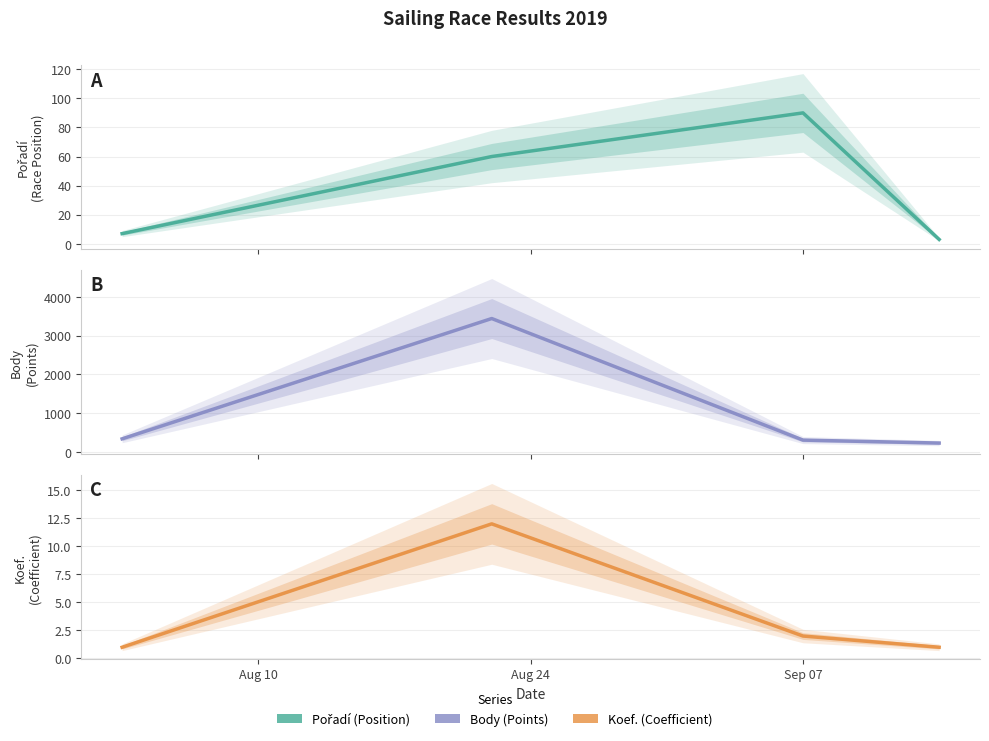

Reading left to right, list all the values displayed in this chart.

Pořadí: 7	60	90	3
Body: 335	3440	302	226
Koef.: 1	12	2	1